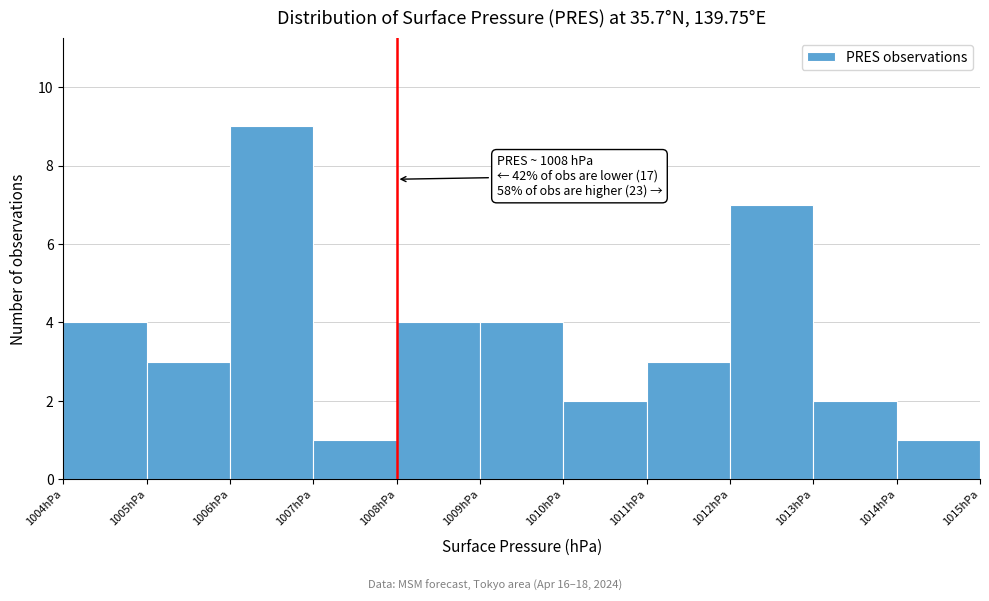

Which range on the x-axis has the tallest bar?

1006 to 1007